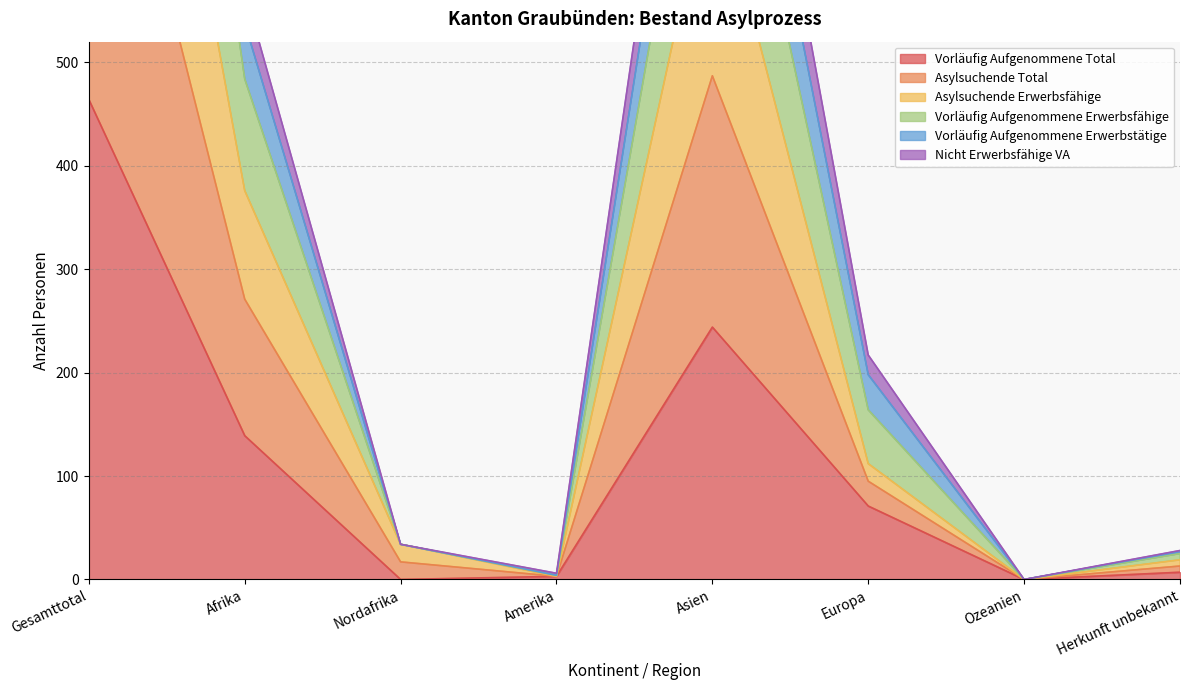

What is the label of the 1st point from the right?

Herkunft unbekannt